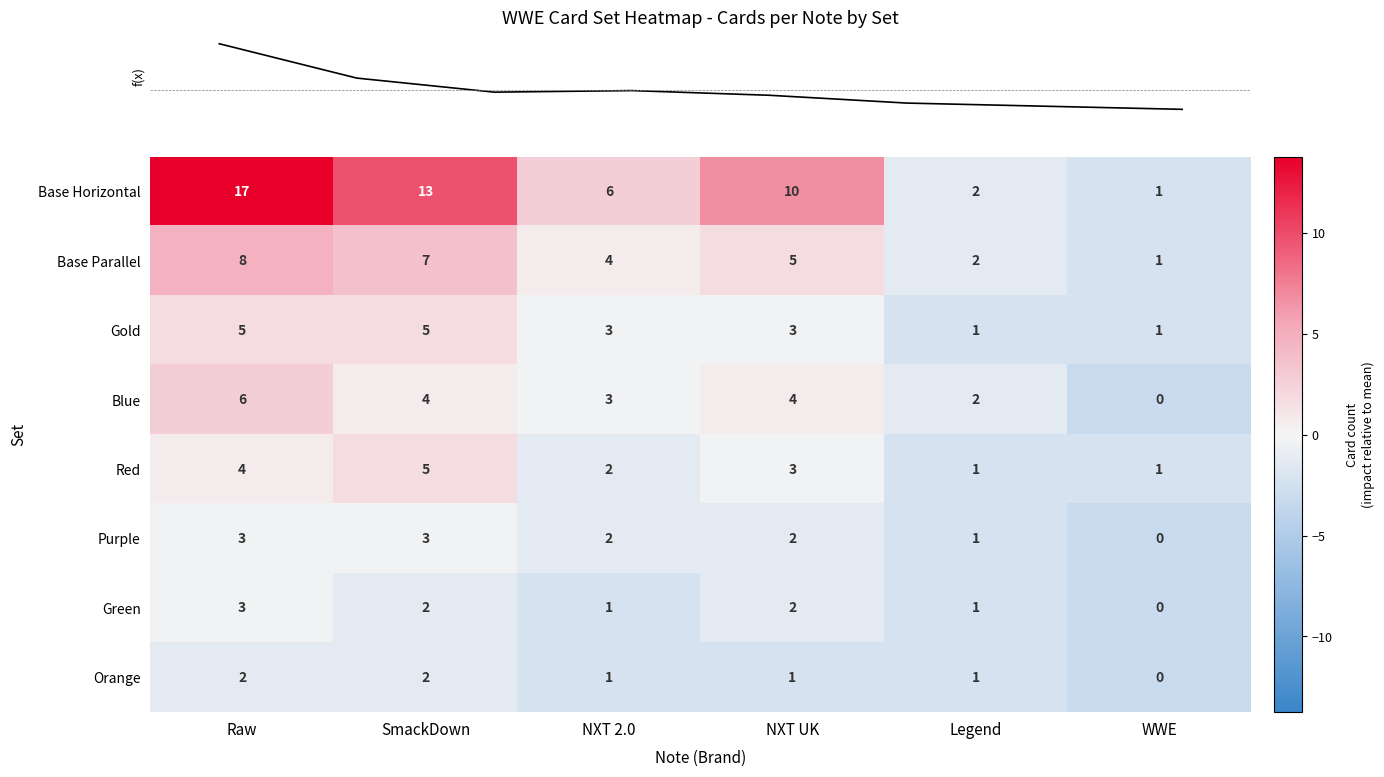

The value of Orange at Raw is 2. True or false?

True